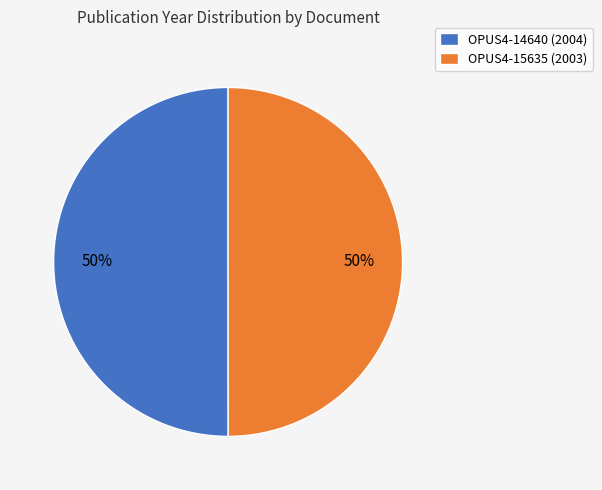

How many slices are in this pie chart?

2